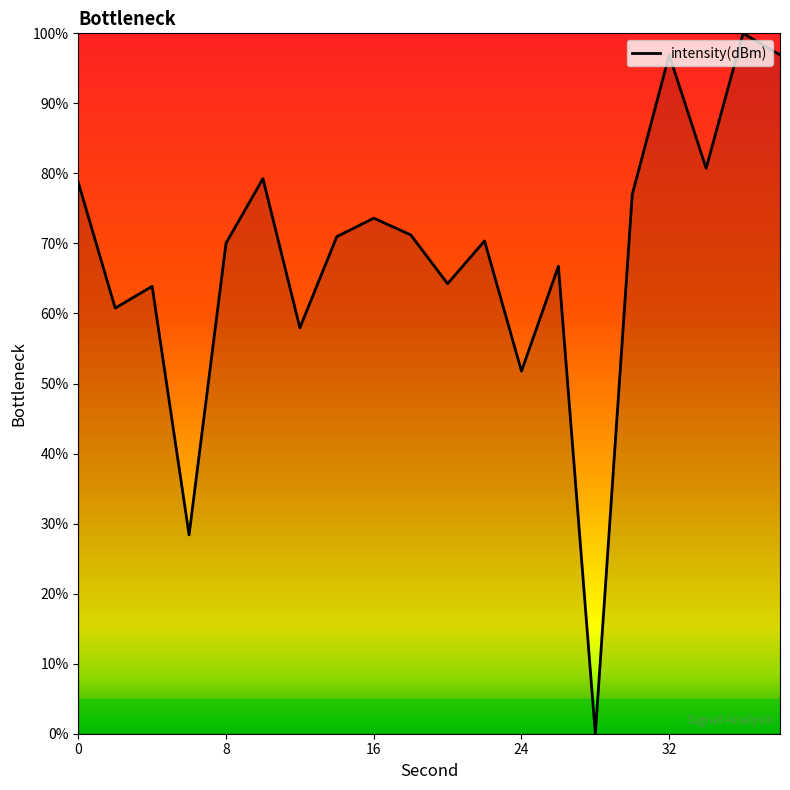

What is the difference between the maximum and minimum values?

100.0